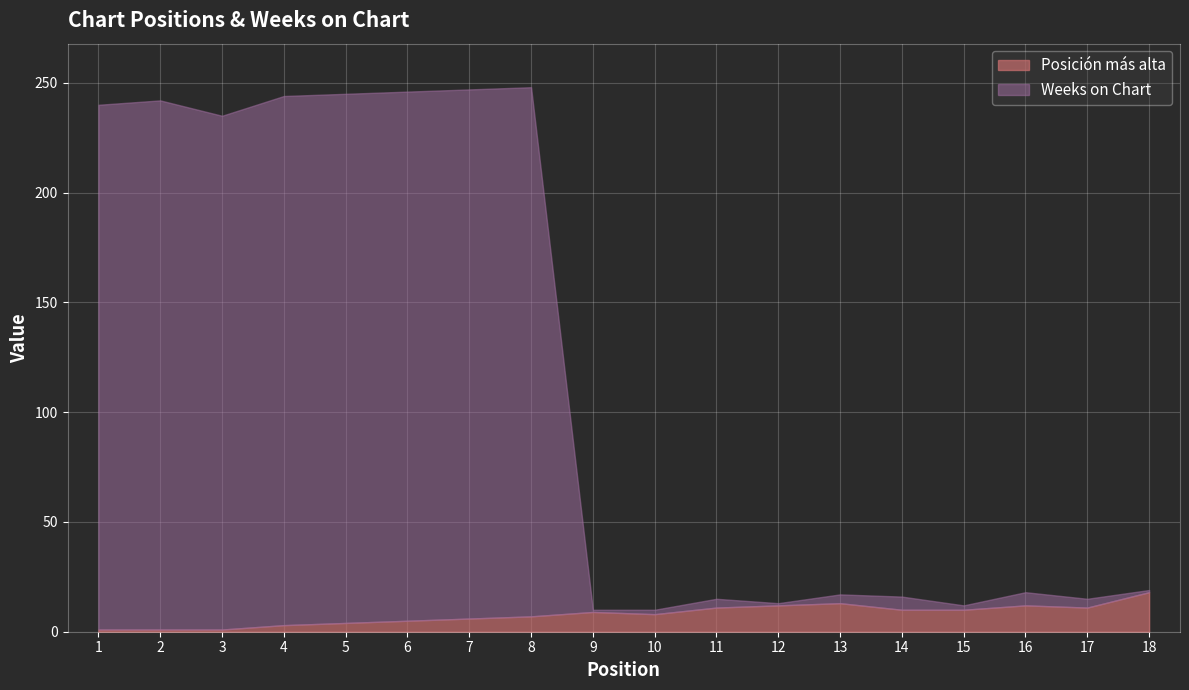

Is it true that Posición más alta equals 9 at 9?

True